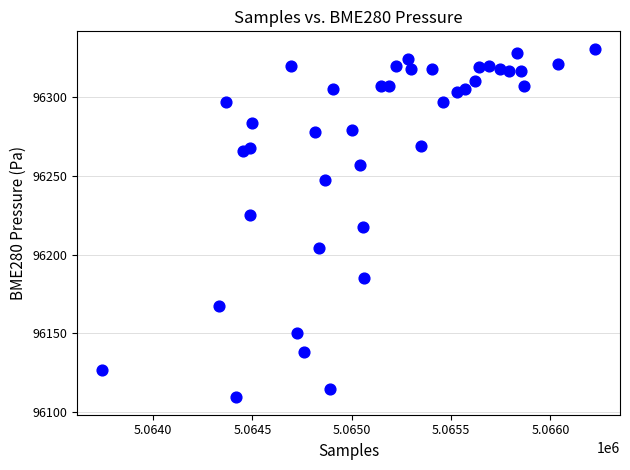

What is the range of Y values (max minus min)?

221.5